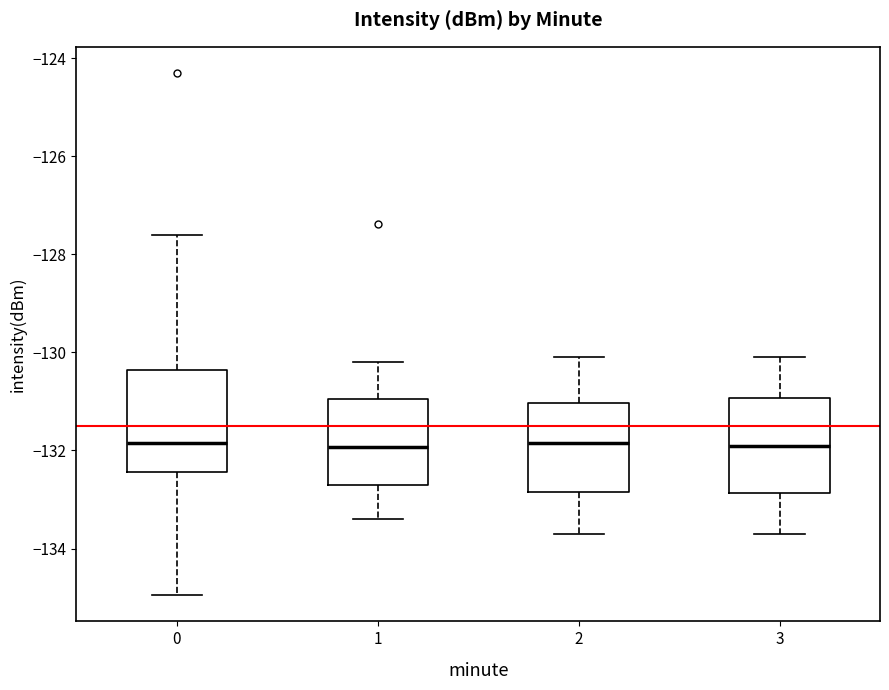

Reading left to right, read every box against the y-axis: the position of its median line, the range the box covers, and the ends of its whiskers. The values are not printed on the chart, so give them approximately, as read against the axis.

0: median -131.8, box -132.4 to -130.4, whiskers -135.0 to -127.6
1: median -132.0, box -132.8 to -131.0, whiskers -133.4 to -130.2
2: median -131.8, box -132.8 to -131.0, whiskers -133.6 to -130.0
3: median -131.8, box -132.8 to -131.0, whiskers -133.6 to -130.0